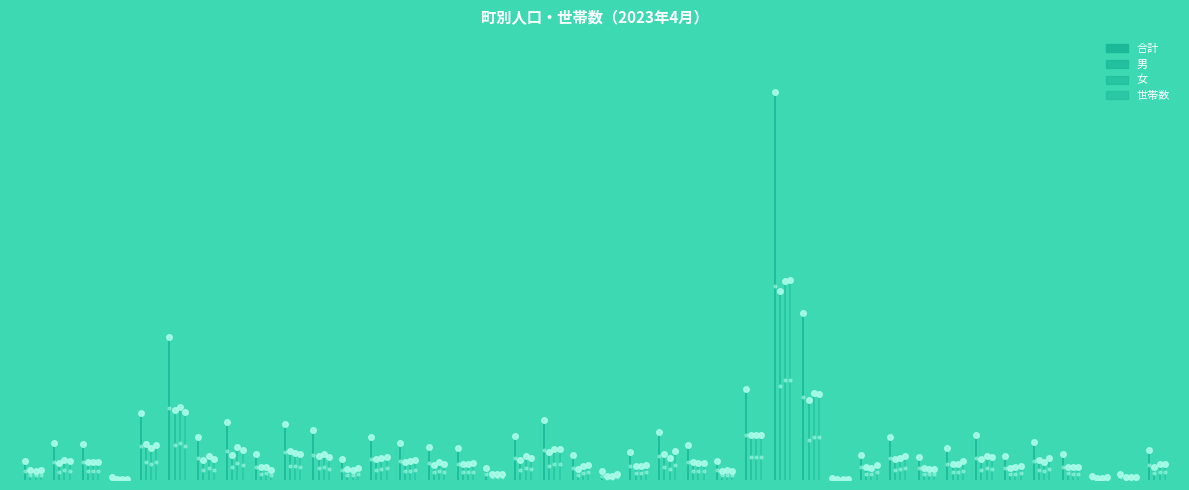

The 世帯数 series shows 0.1 at 0. True or false?

True